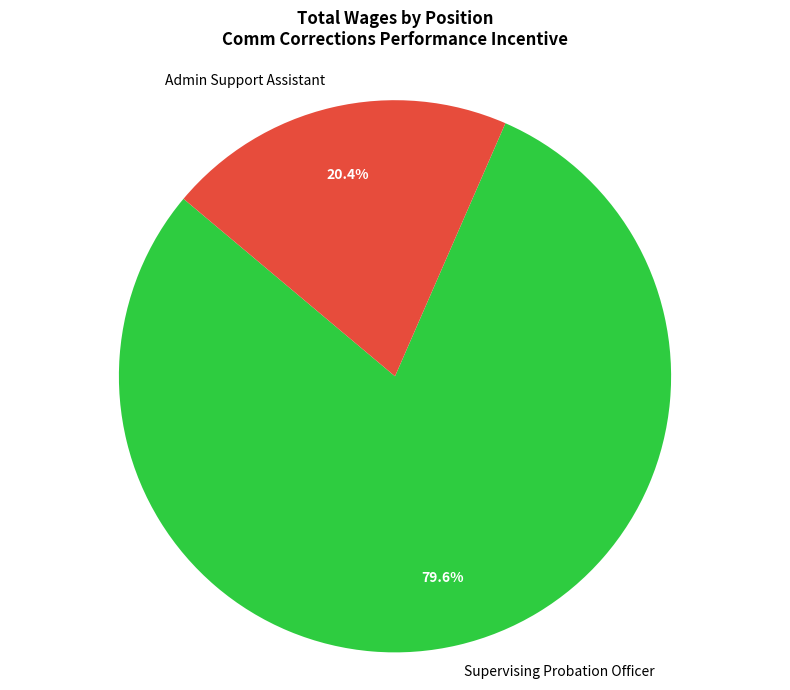

What is the total percentage of Supervising Probation Officer and Admin Support Assistant?

100.0%